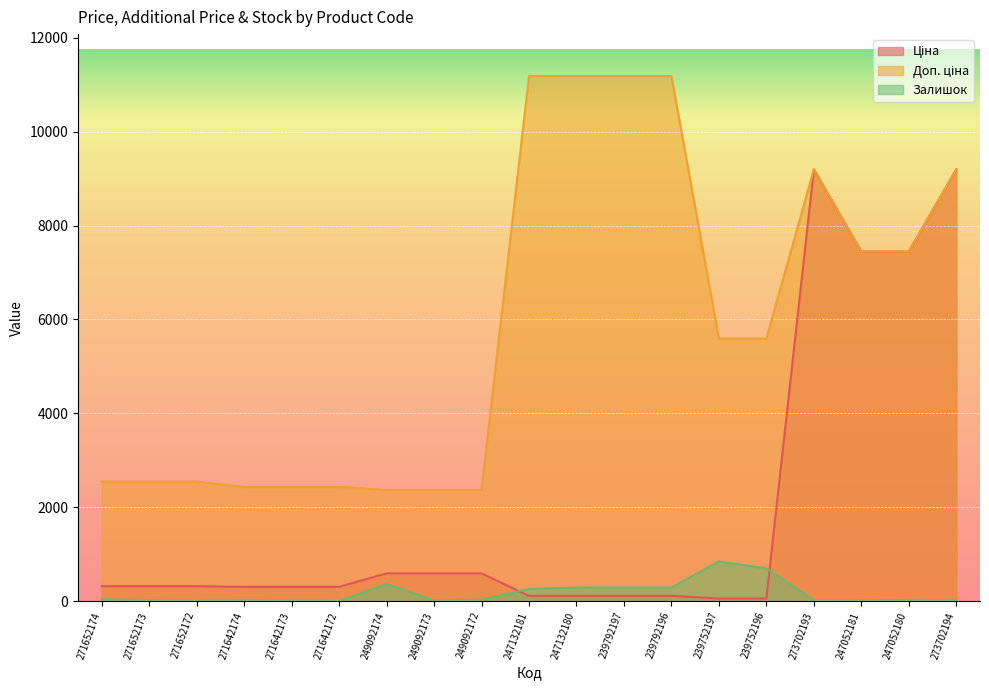

Which series has the largest range (max minus min)?

Ціна